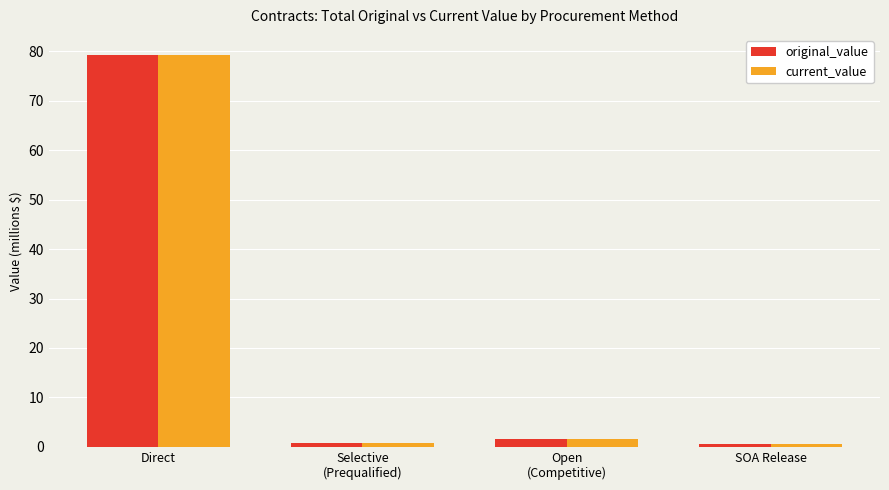

What is the highest value of the original_value series?

79.4